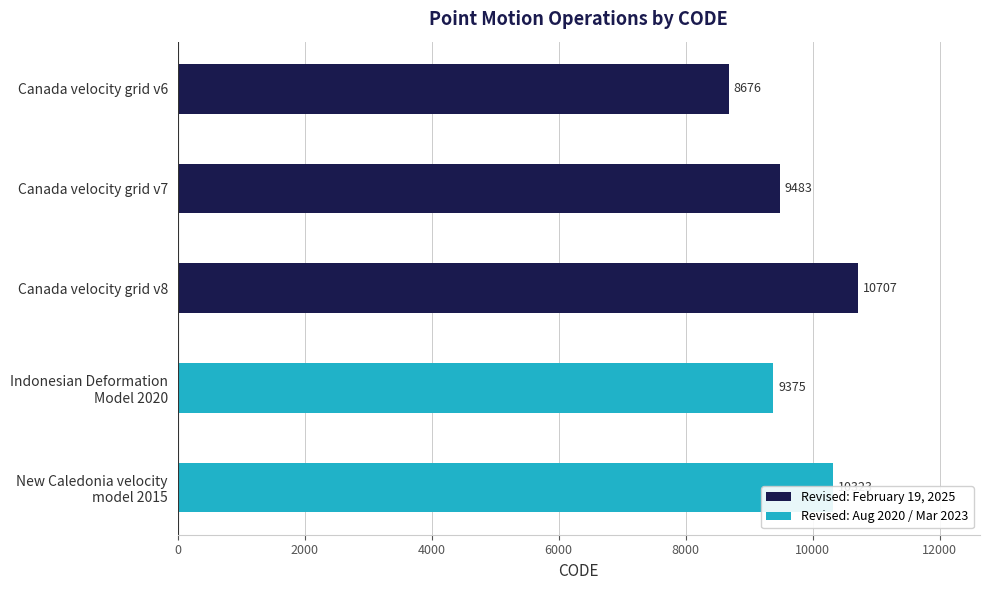

How many bars are there in total?

5